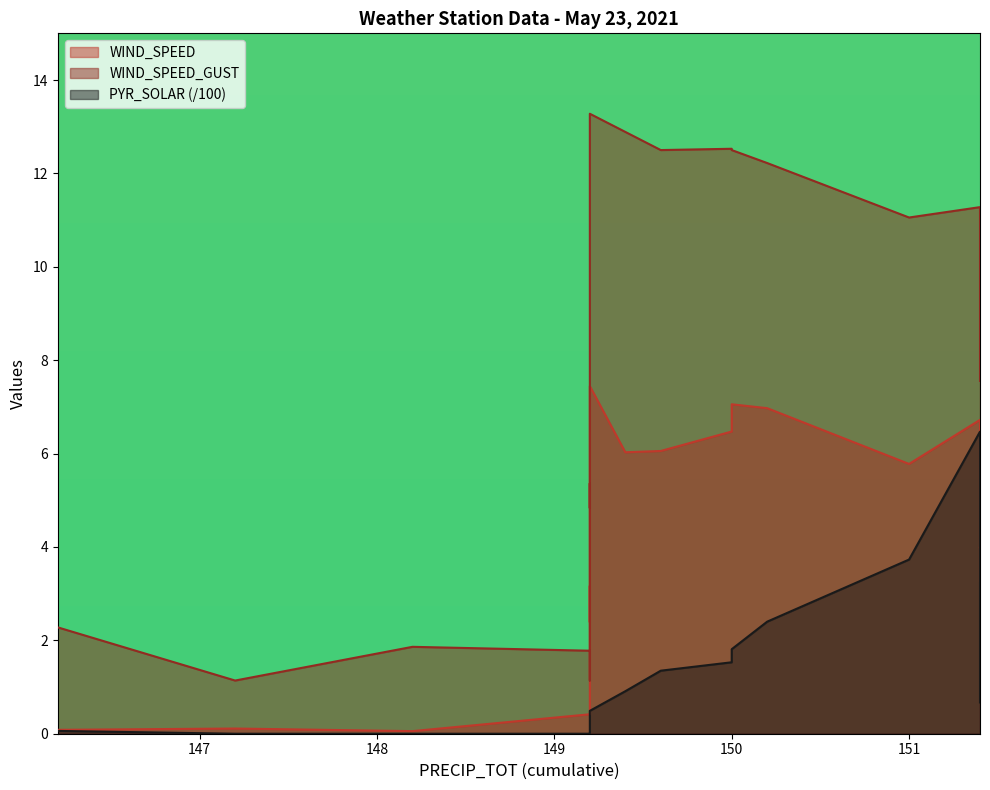

True or false: WIND_SPEED and WIND_SPEED_GUST intersect in this chart.

False